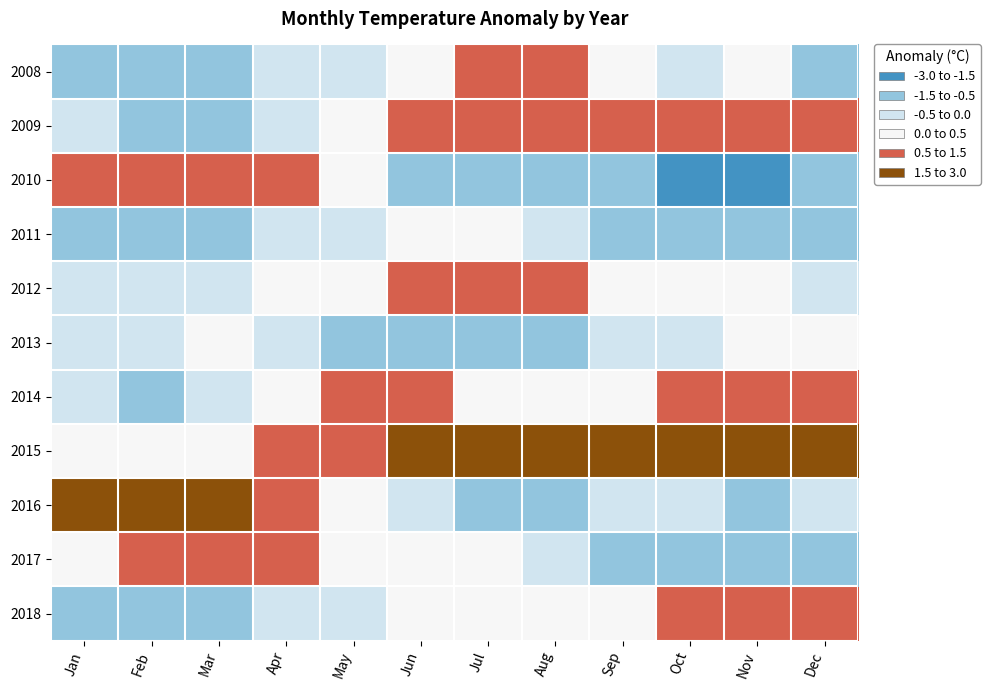

What is the difference between the highest and lowest values at Sep?

3.9